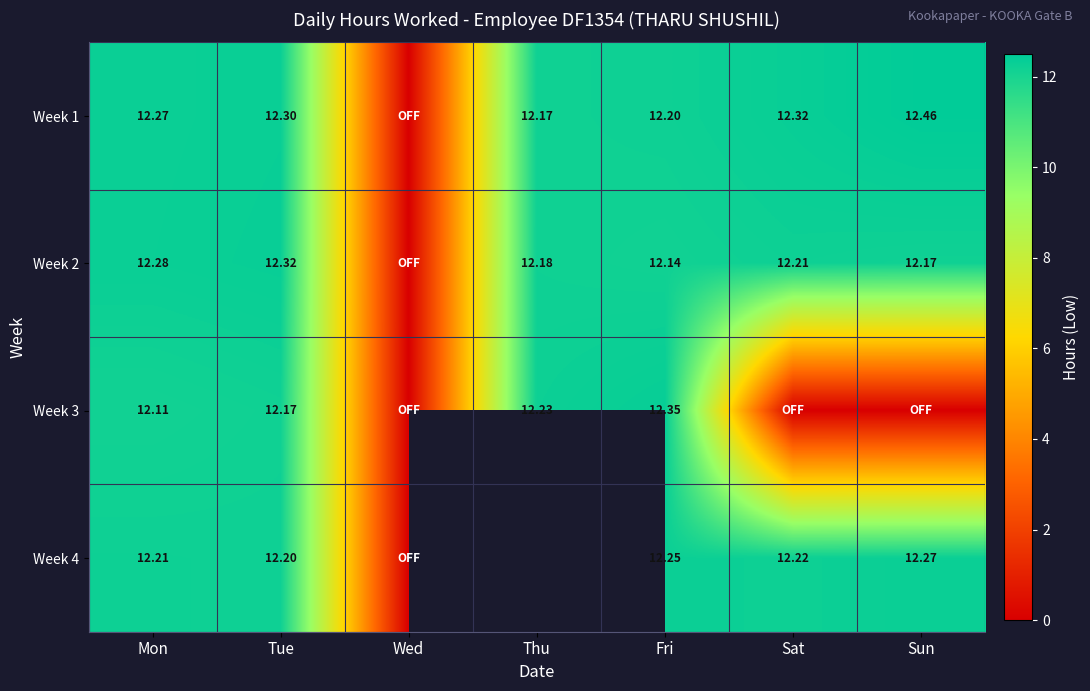

Rank the categories by Week 1 value from lowest to highest.

Wed, Thu, Fri, Mon, Tue, Sat, Sun